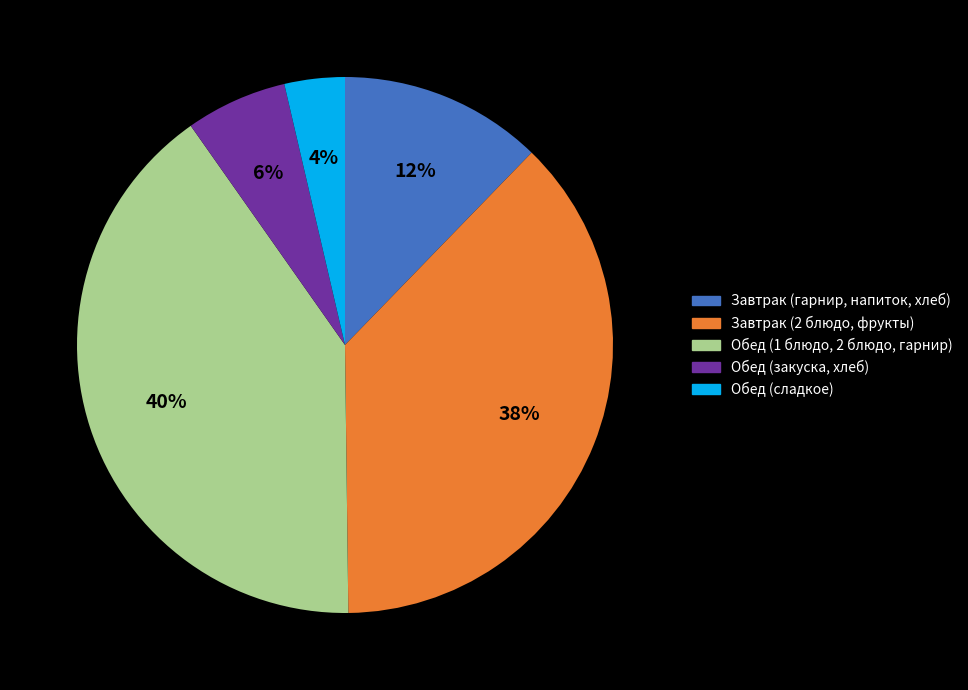

How many slices are in this pie chart?

5